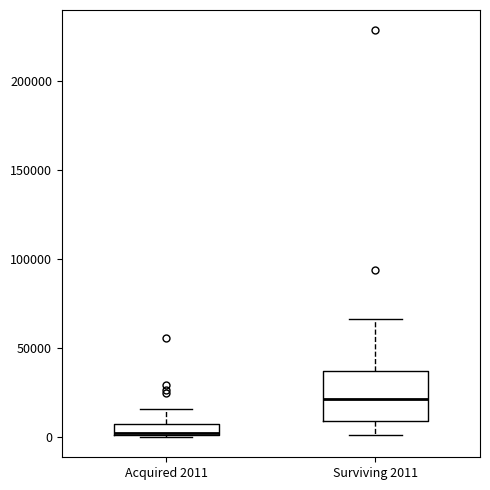

Which box has the lowest median line?

Acquired 2011